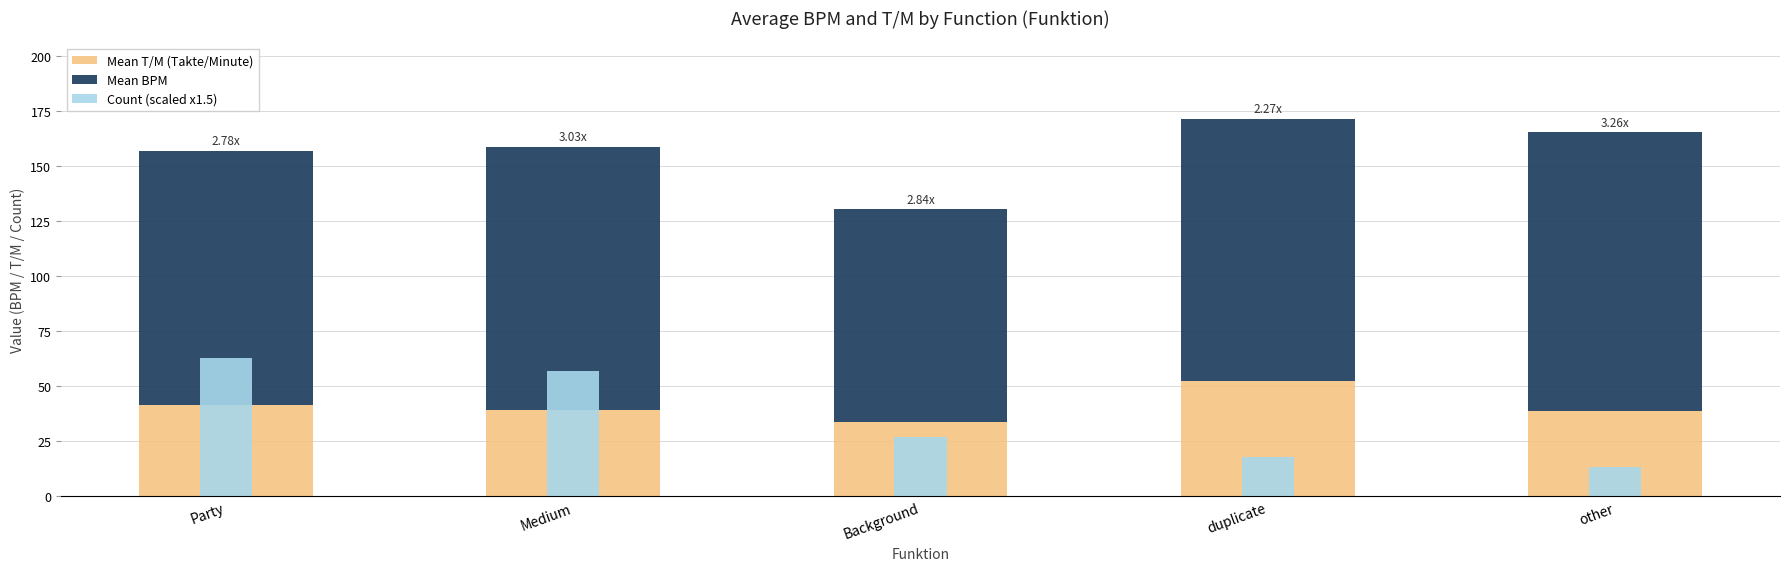

Does the chart contain stacked bars?

No